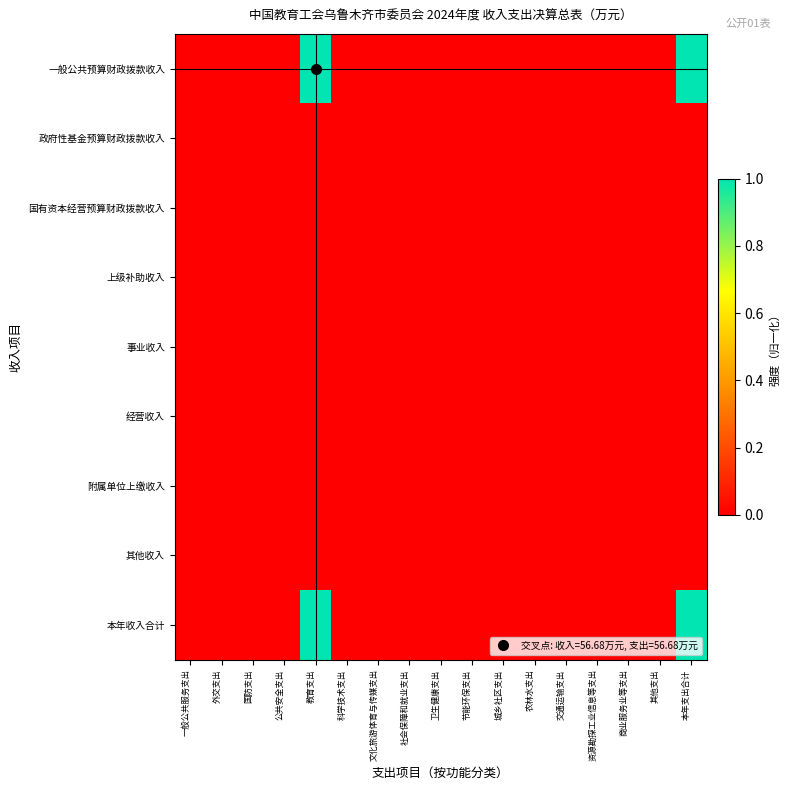

Between 交通运输支出 and 资源勘探工业信息等支出, which series saw the biggest shift?

一般公共预算财政拨款收入